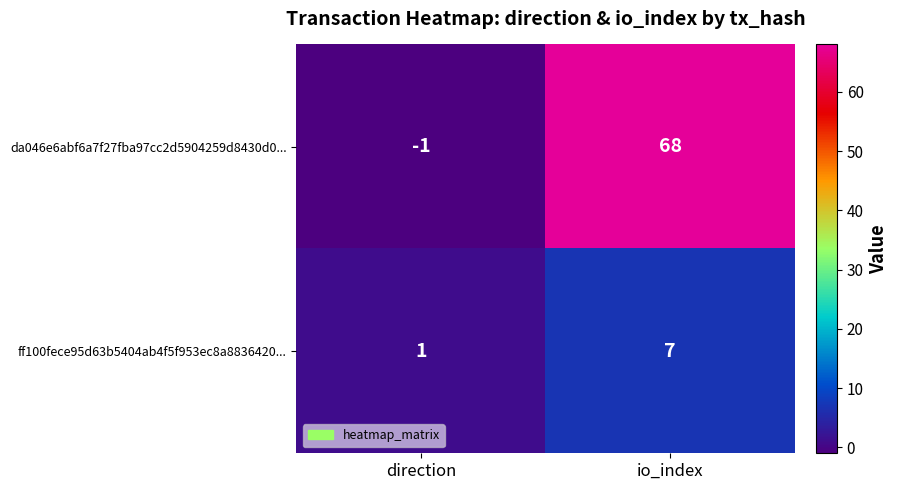

At io_index, list the series in order from largest to smallest.

da046e6abf6a7f27fba97cc2d5904259d8430d0..., ff100fece95d63b5404ab4f5f953ec8a8836420...